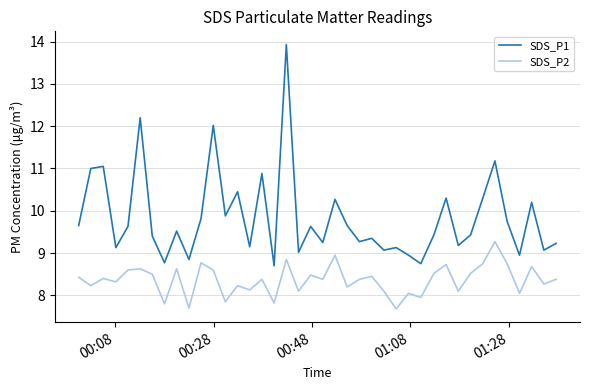

Which series has the largest range (max minus min)?

SDS_P1